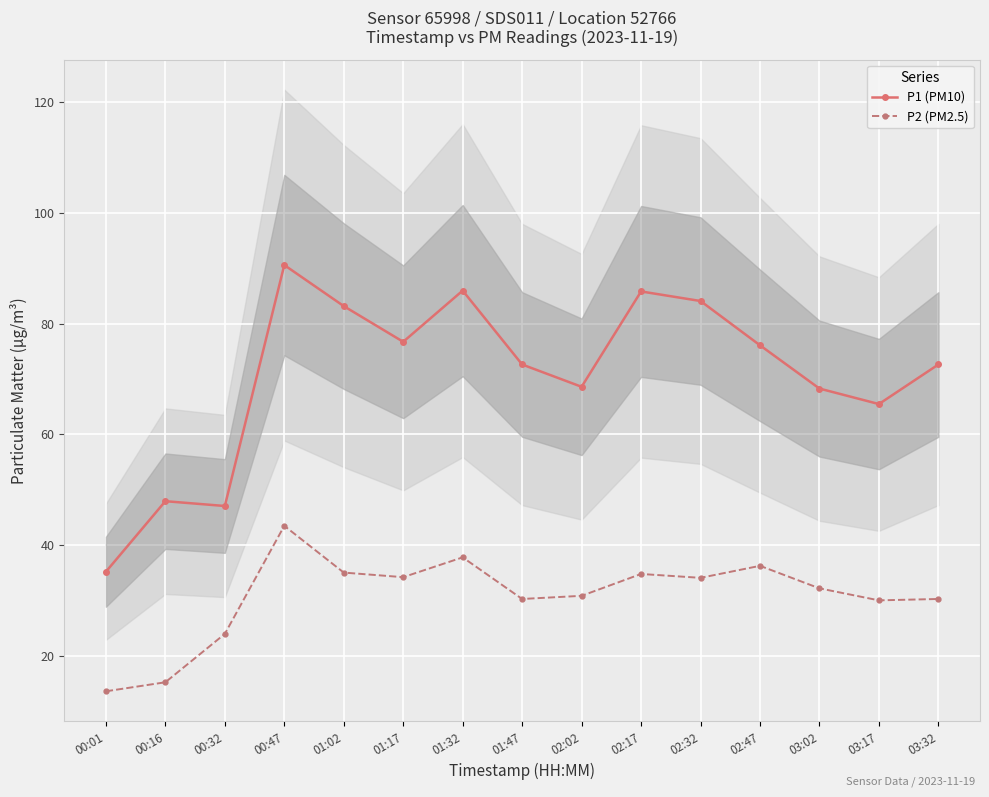

Between 01:47 and 00:01, which is larger?

01:47